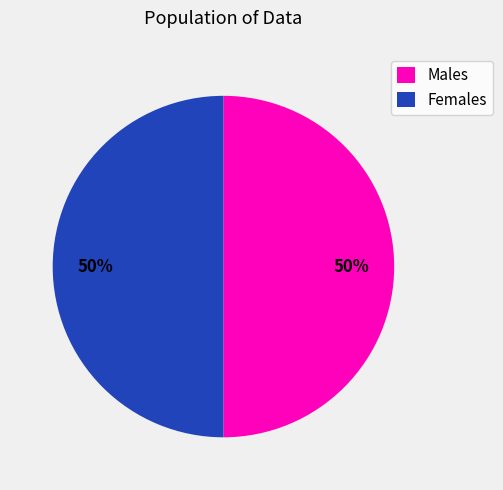

Count the number of slices in the pie.

2